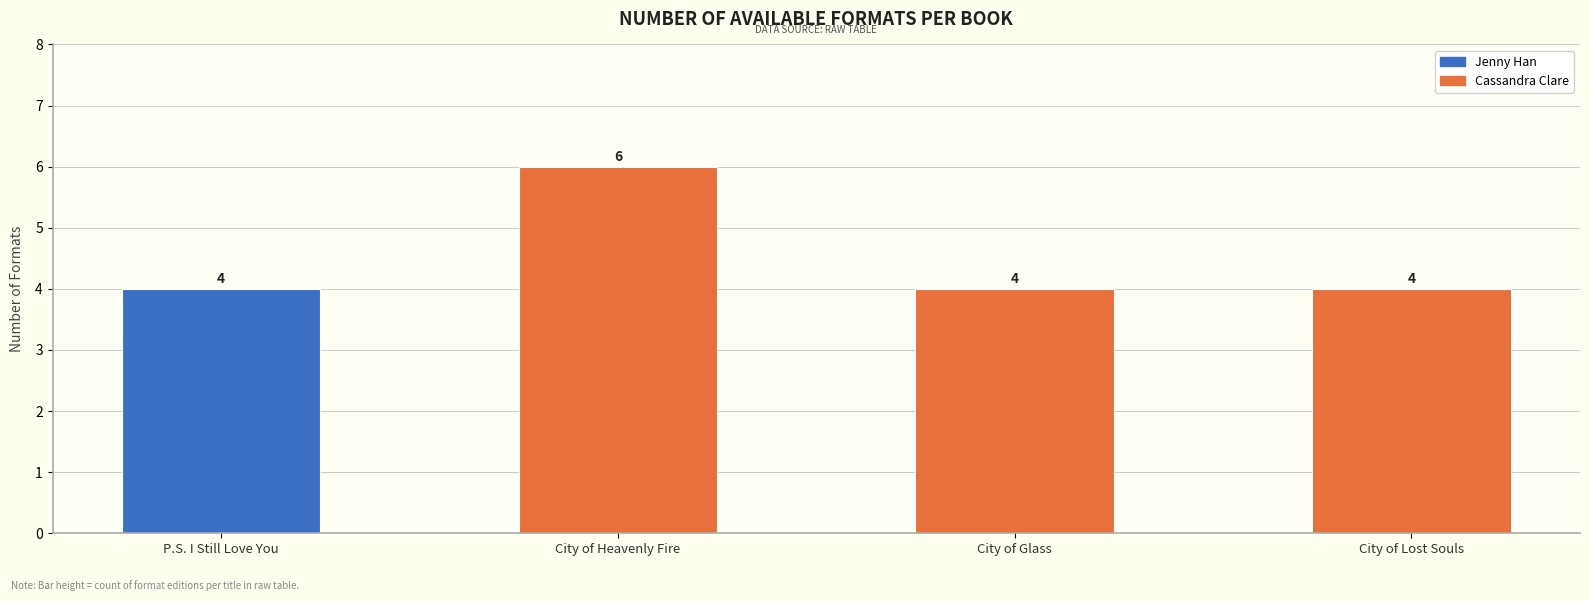

The chart shows a value of 4 at P.S. I Still Love You. True or false?

True